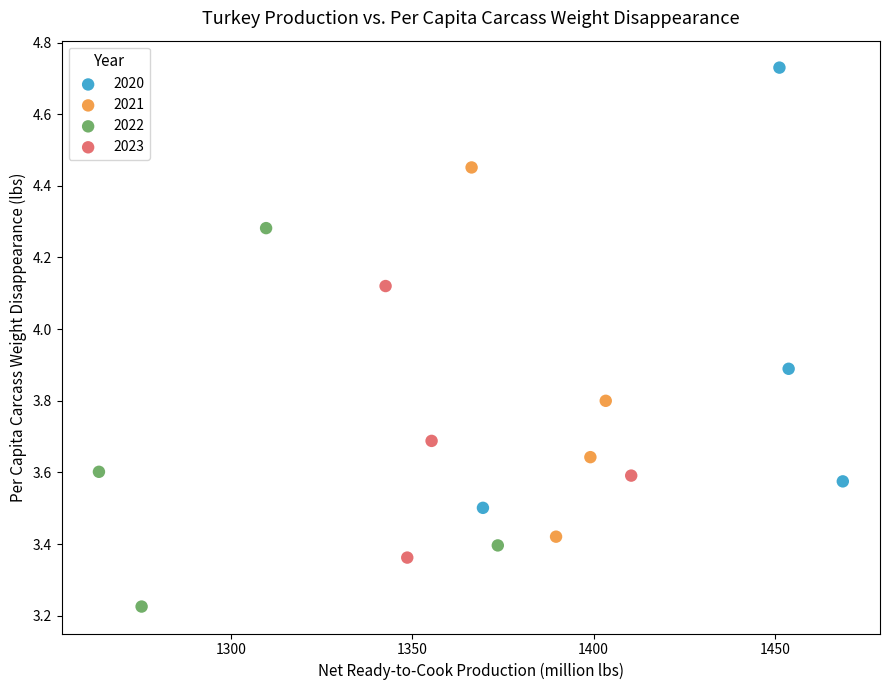

Which series contains the highest Y value?

2020